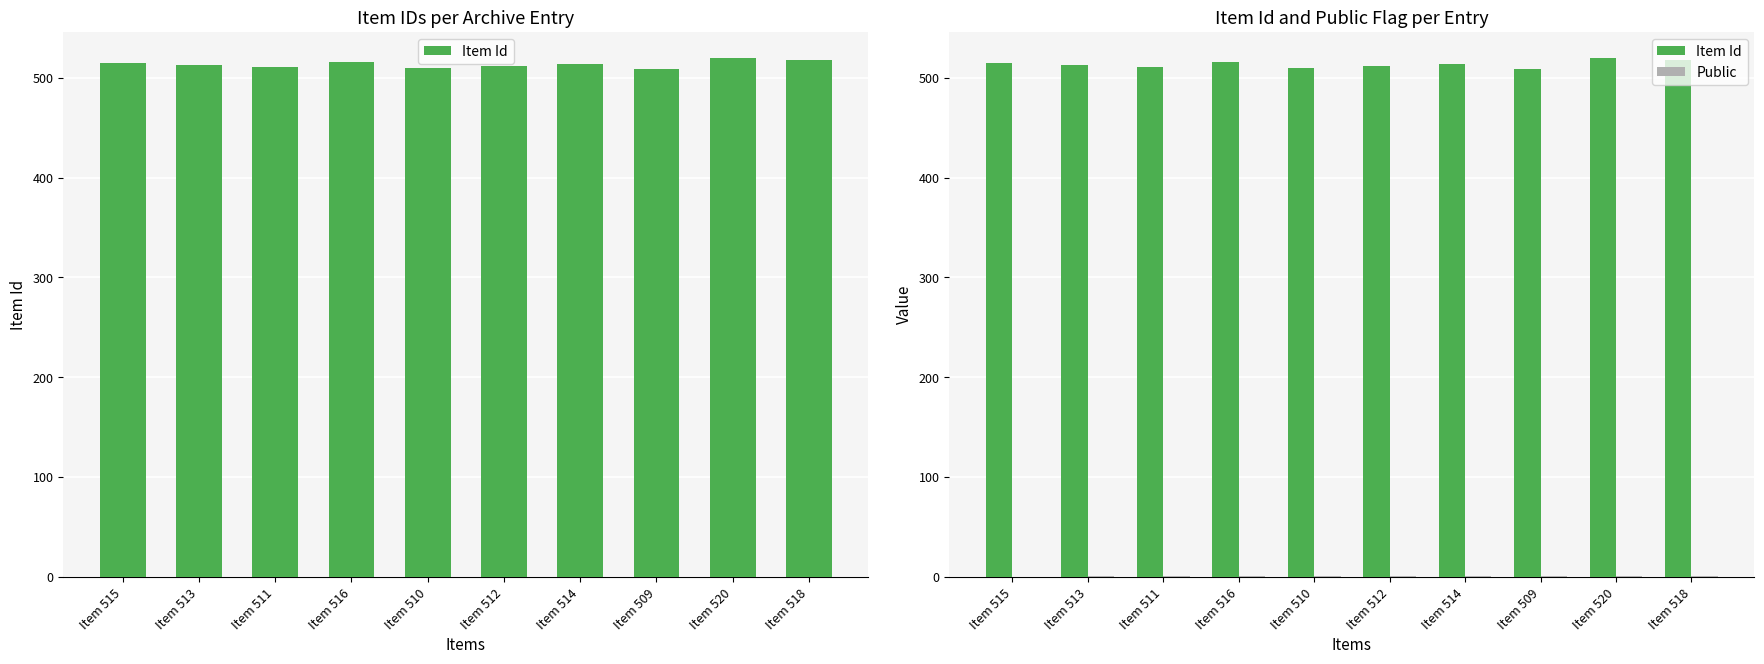

What is the minimum value for Item Id?

509